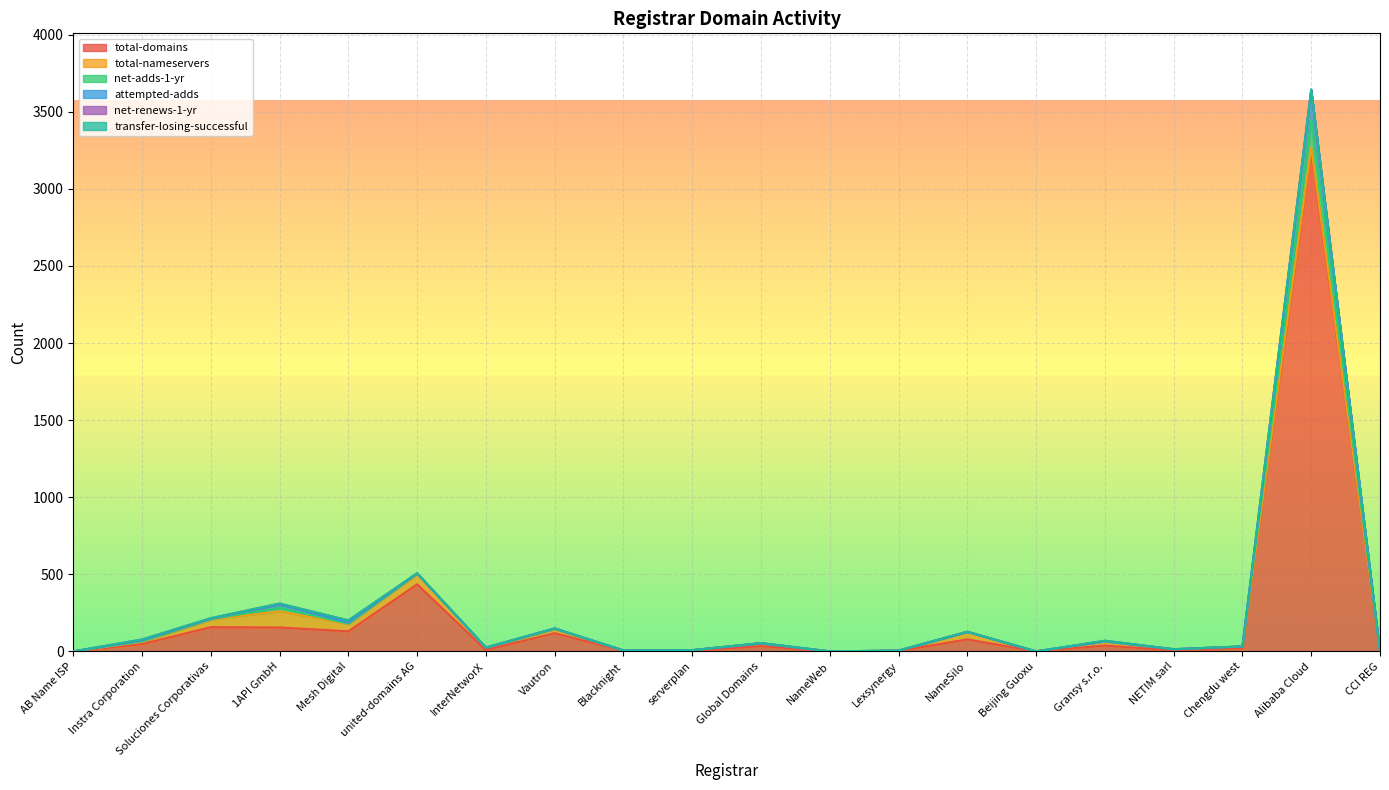

What is the sum of all net-adds-1-yr values?

5407